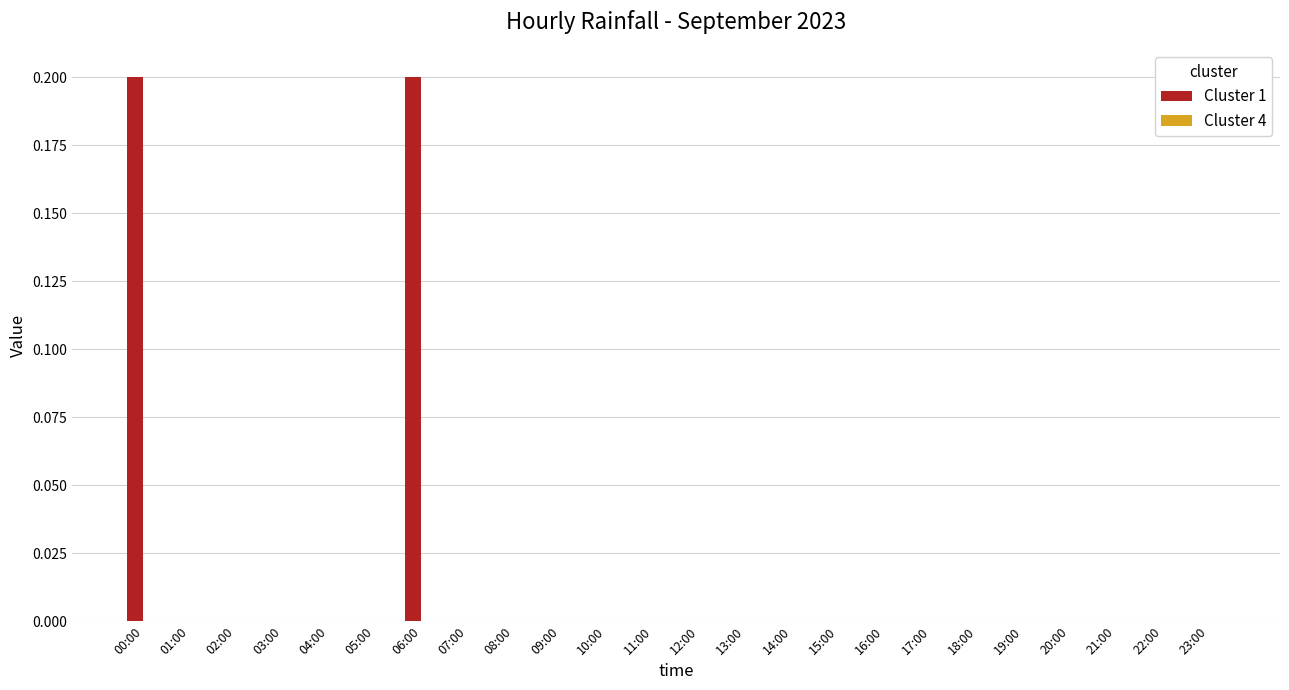

The value at 17:00 is 0.1. True or false?

False